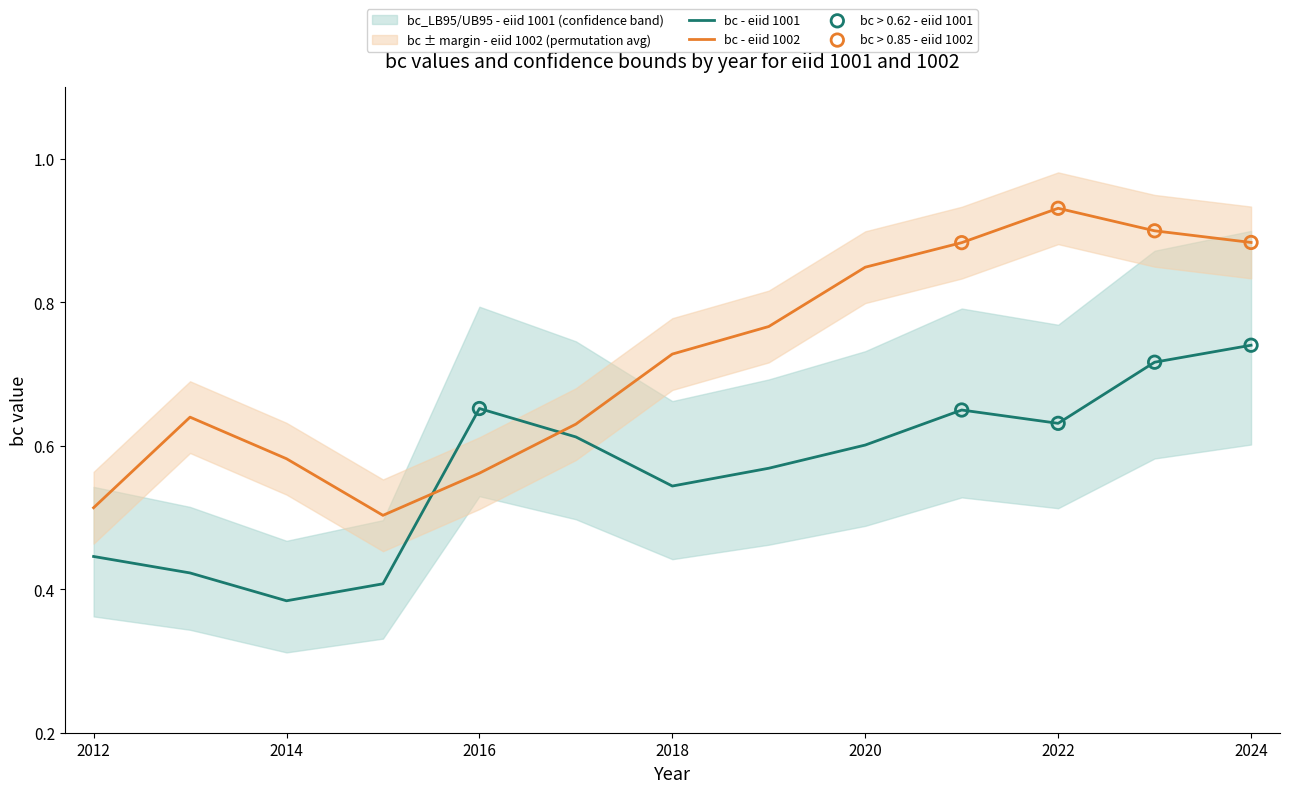

Which series has the largest Y range (max minus min)?

bc - eiid 1002